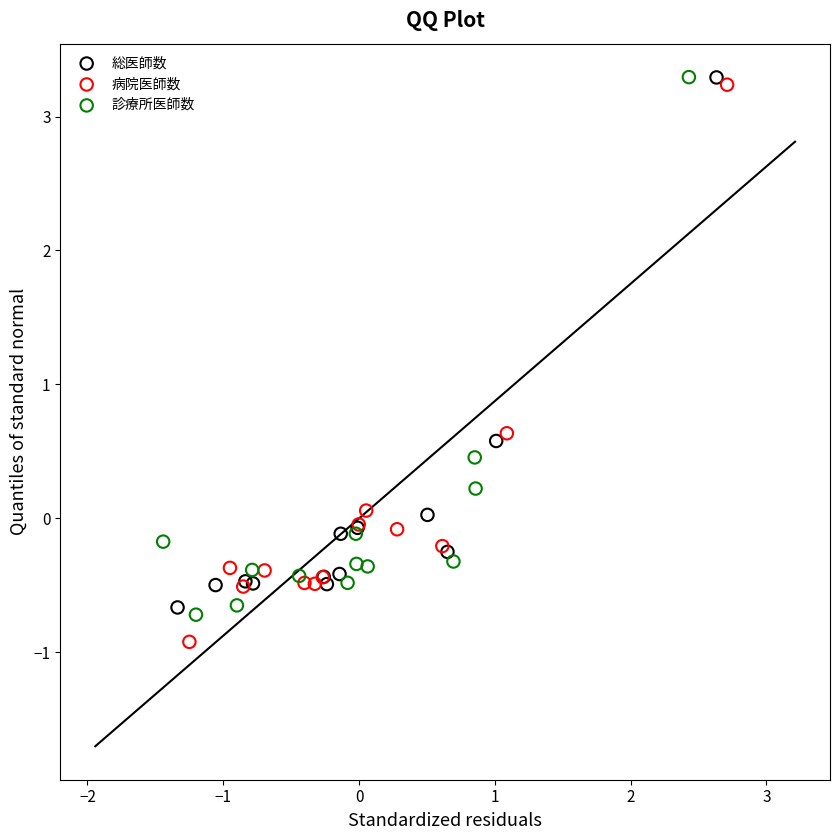

What are all the series names shown in the legend?

総医師数, 病院医師数, 診療所医師数